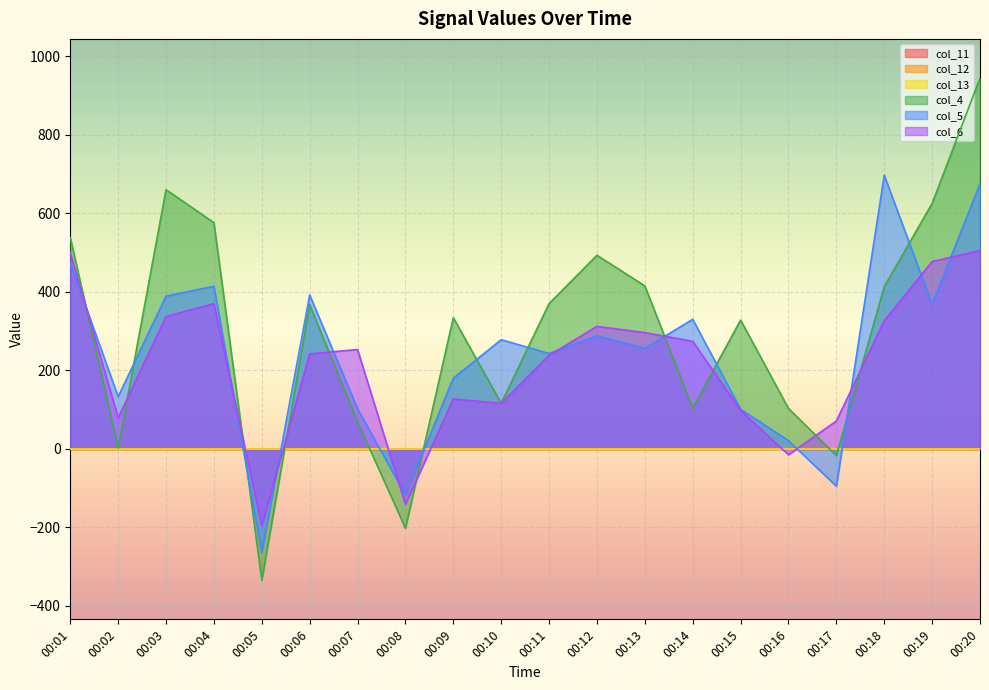

In col_5, how many points are lower than both neighbors (excluding endpoints)?

7